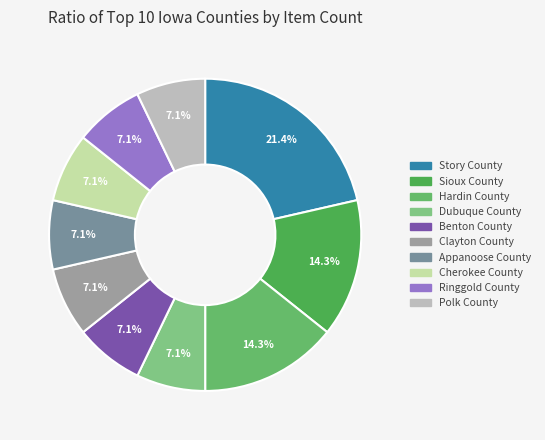

Is it true that Benton County is 7% of the pie?

True